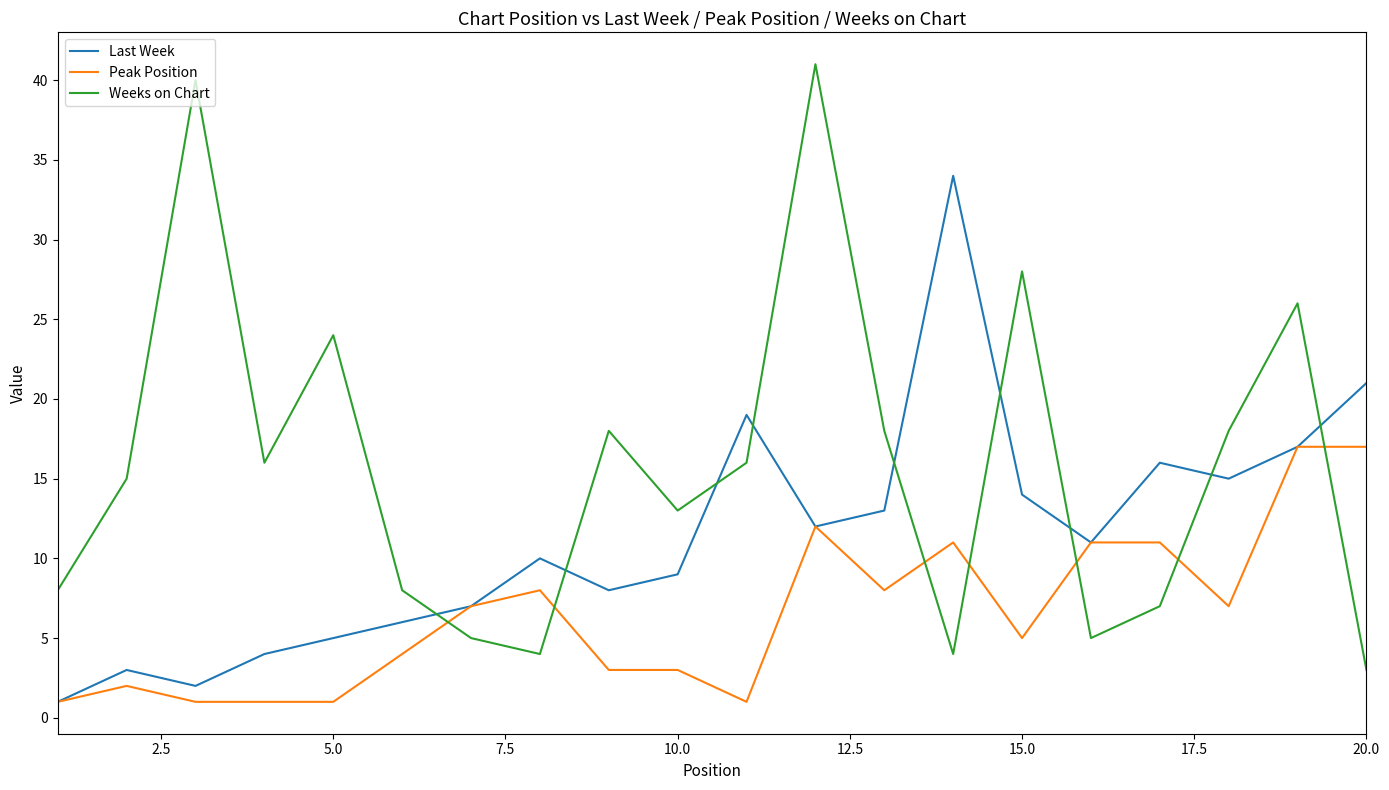

Which series has the largest range (max minus min)?

Weeks on Chart